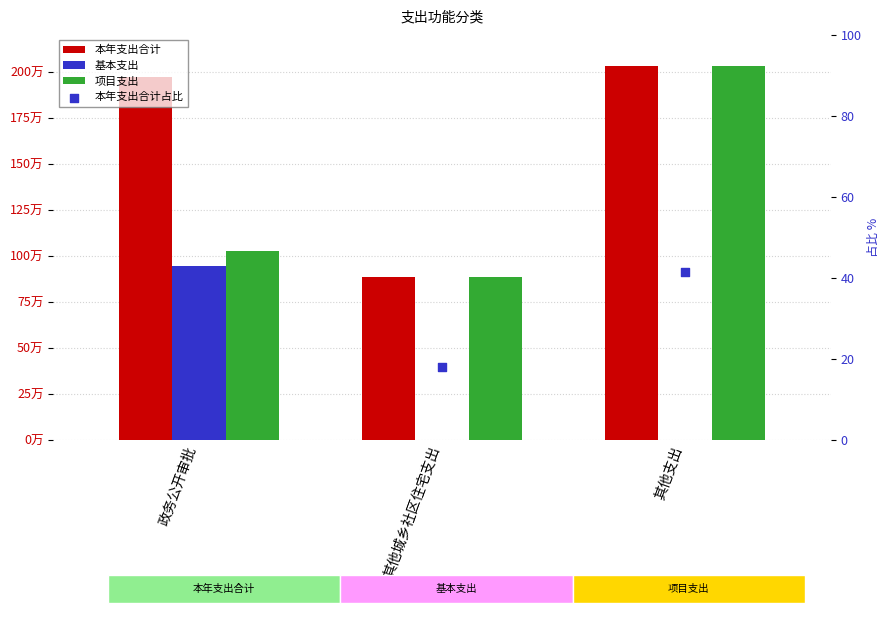

Which series reaches the minimum Y coordinate?

基本支出